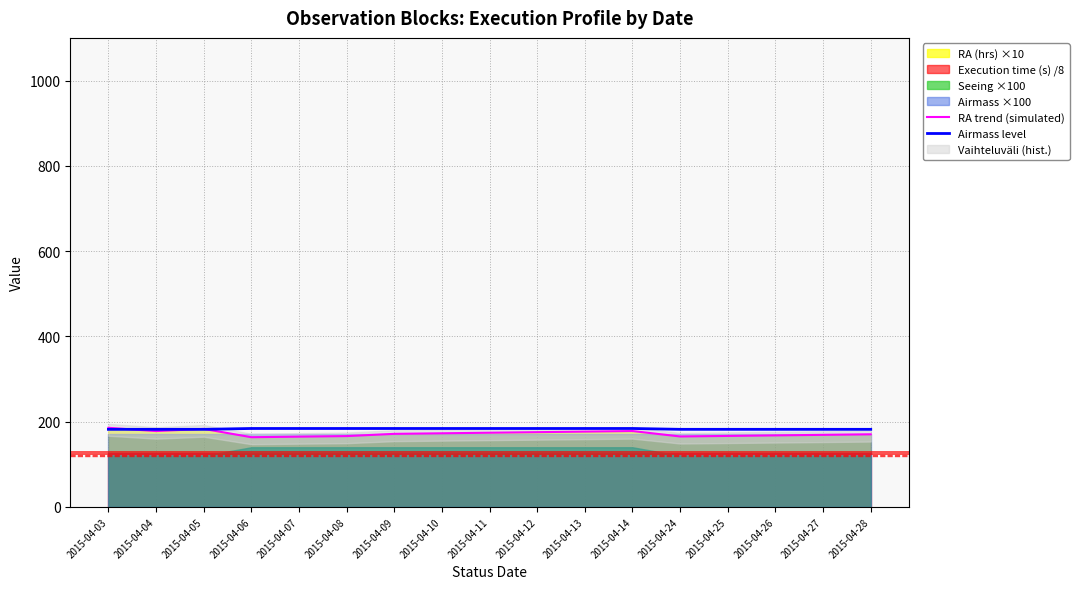

What is the difference between the RA trend (simulated) values at 2015-04-11 and 2015-04-13?

2.6